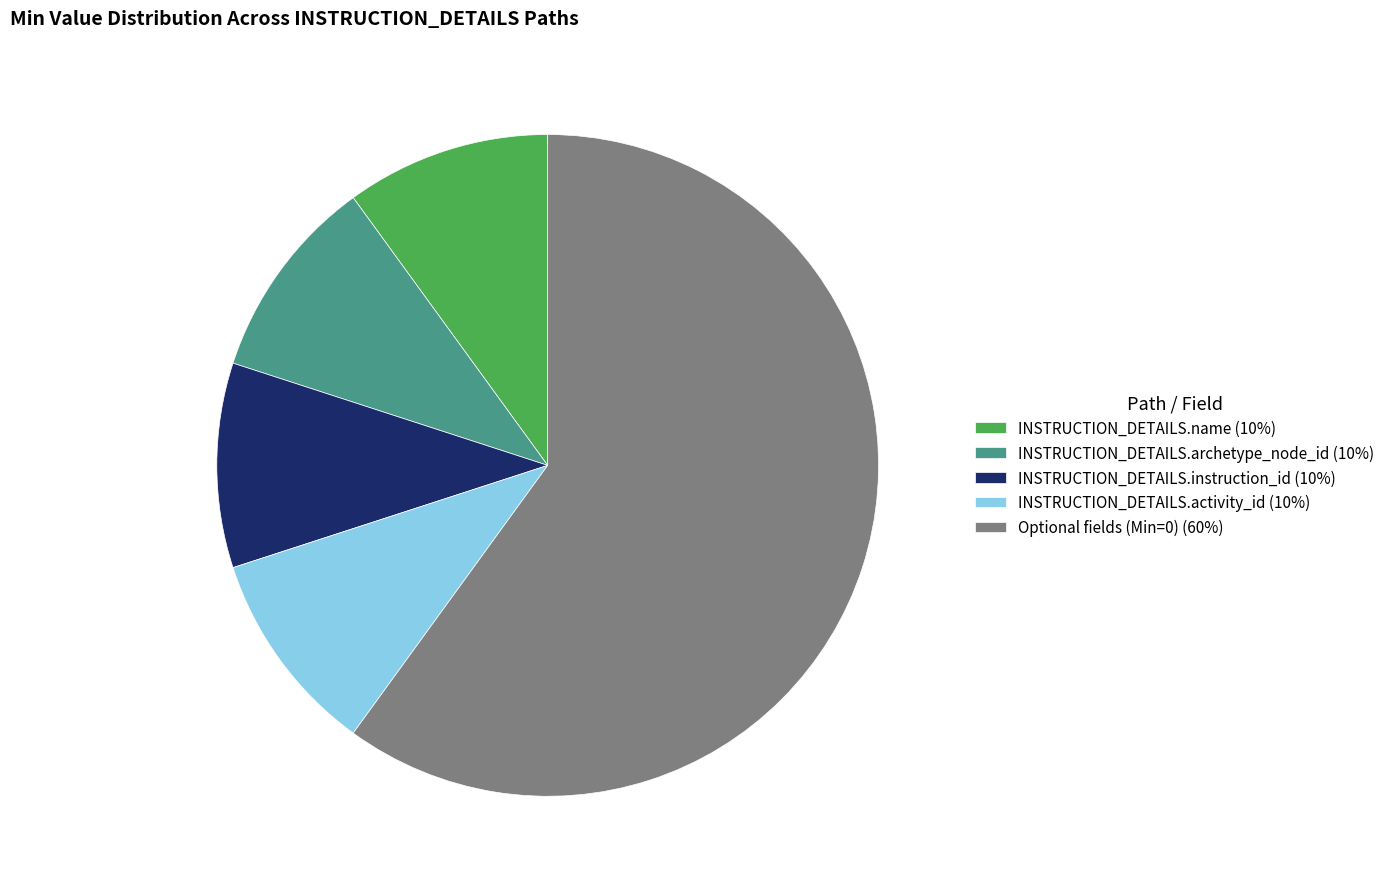

True or false: Optional fields (Min=0) (60%) accounts for 70% of the total.

False